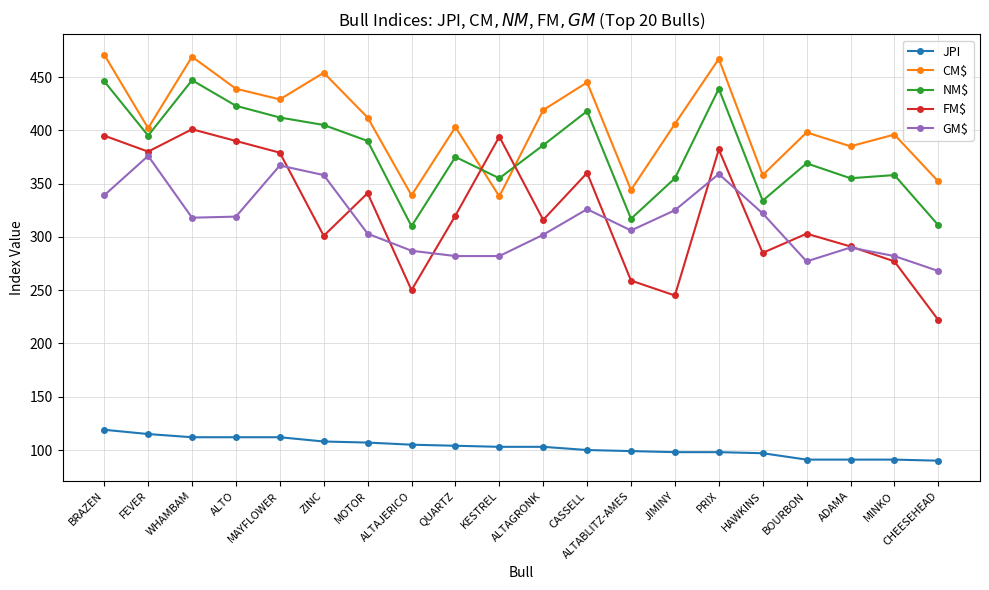

How many data points does each series have?

20